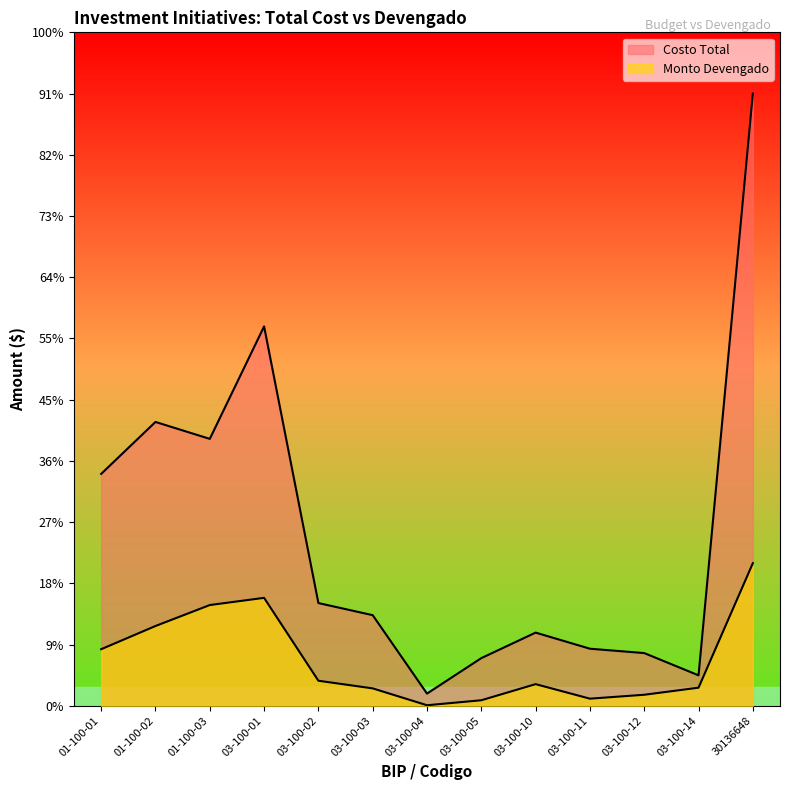

Reading left to right, transcribe all the data shown in this chart.

Costo Total: 358852000	439246000	413048000	587060000	158960000	140199000	18831000	73734000	113222000	88289000	81536000	47093000	947478940
Monto Devengado: 87520098	123421079	155867051	167006329	38740024	26895678	808423	8531509	33470249	10984016	17033407	27981439	220628760